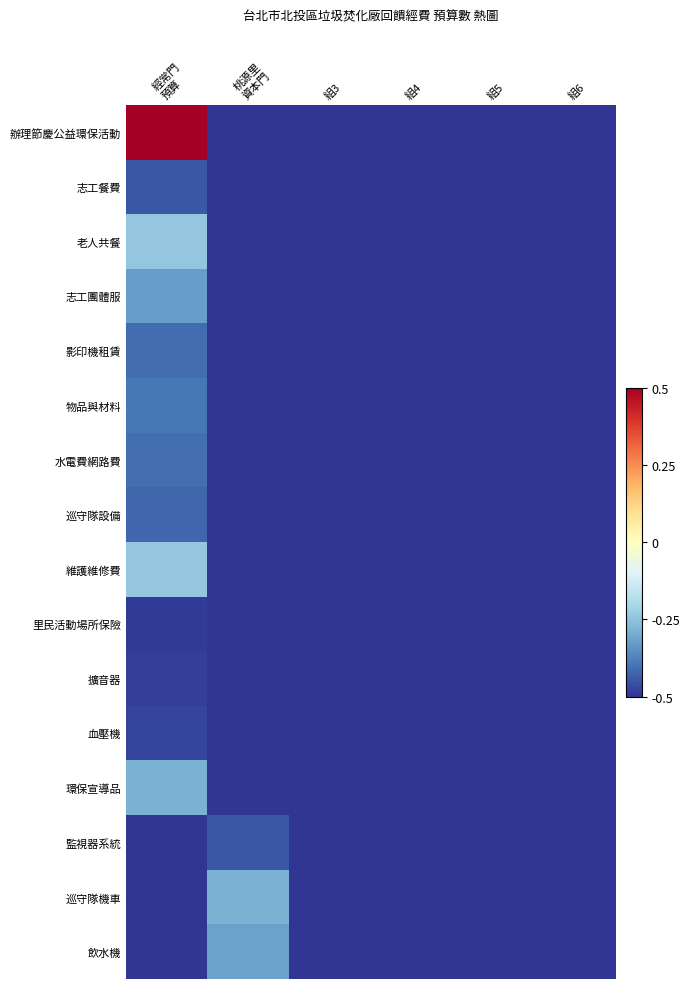

Reading left to right, transcribe all the data shown in this chart.

辦理節慶公益環保活動: 經常門
預算=0.5	桃源里
資本門=-0.5	組3=-0.5	組4=-0.5	組5=-0.5	組6=-0.5
志工餐費: 經常門
預算=-0.4	桃源里
資本門=-0.5	組3=-0.5	組4=-0.5	組5=-0.5	組6=-0.5
老人共餐: 經常門
預算=-0.2	桃源里
資本門=-0.5	組3=-0.5	組4=-0.5	組5=-0.5	組6=-0.5
志工團體服: 經常門
預算=-0.3	桃源里
資本門=-0.5	組3=-0.5	組4=-0.5	組5=-0.5	組6=-0.5
影印機租賃: 經常門
預算=-0.4	桃源里
資本門=-0.5	組3=-0.5	組4=-0.5	組5=-0.5	組6=-0.5
物品與材料: 經常門
預算=-0.4	桃源里
資本門=-0.5	組3=-0.5	組4=-0.5	組5=-0.5	組6=-0.5
水電費網路費: 經常門
預算=-0.4	桃源里
資本門=-0.5	組3=-0.5	組4=-0.5	組5=-0.5	組6=-0.5
巡守隊設備: 經常門
預算=-0.4	桃源里
資本門=-0.5	組3=-0.5	組4=-0.5	組5=-0.5	組6=-0.5
維護維修費: 經常門
預算=-0.2	桃源里
資本門=-0.5	組3=-0.5	組4=-0.5	組5=-0.5	組6=-0.5
里民活動場所保險: 經常門
預算=-0.5	桃源里
資本門=-0.5	組3=-0.5	組4=-0.5	組5=-0.5	組6=-0.5
擴音器: 經常門
預算=-0.5	桃源里
資本門=-0.5	組3=-0.5	組4=-0.5	組5=-0.5	組6=-0.5
血壓機: 經常門
預算=-0.5	桃源里
資本門=-0.5	組3=-0.5	組4=-0.5	組5=-0.5	組6=-0.5
環保宣導品: 經常門
預算=-0.3	桃源里
資本門=-0.5	組3=-0.5	組4=-0.5	組5=-0.5	組6=-0.5
監視器系統: 經常門
預算=-0.5	桃源里
資本門=-0.4	組3=-0.5	組4=-0.5	組5=-0.5	組6=-0.5
巡守隊機車: 經常門
預算=-0.5	桃源里
資本門=-0.3	組3=-0.5	組4=-0.5	組5=-0.5	組6=-0.5
飲水機: 經常門
預算=-0.5	桃源里
資本門=-0.3	組3=-0.5	組4=-0.5	組5=-0.5	組6=-0.5